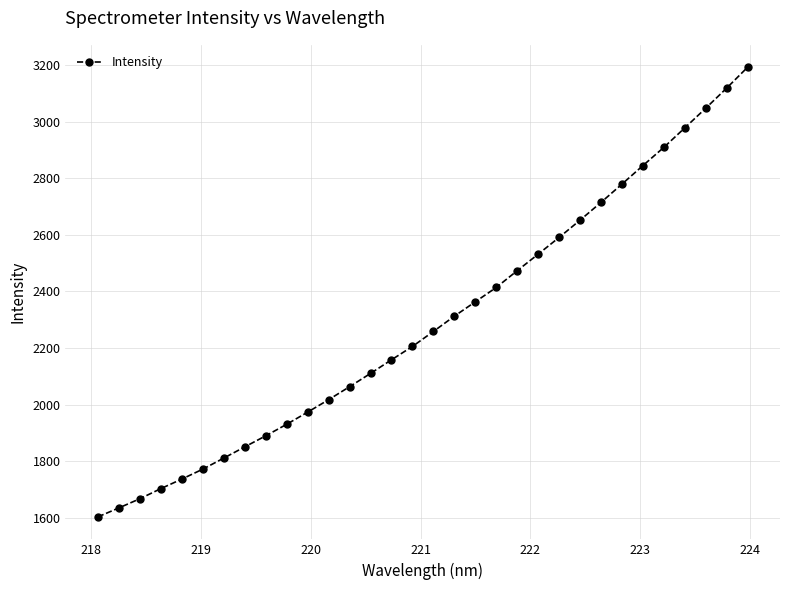

What is the average value?

2290.9